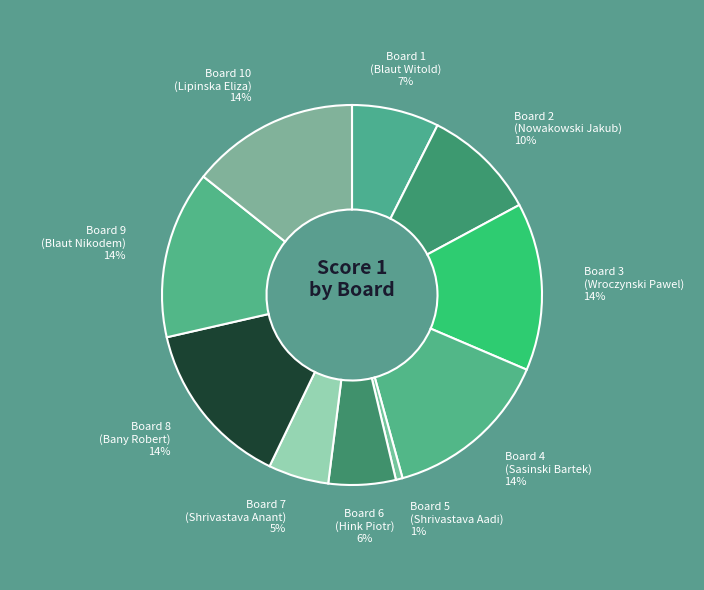

What is the smallest slice in the pie chart?

Board 5
(Shrivastava Aadi)